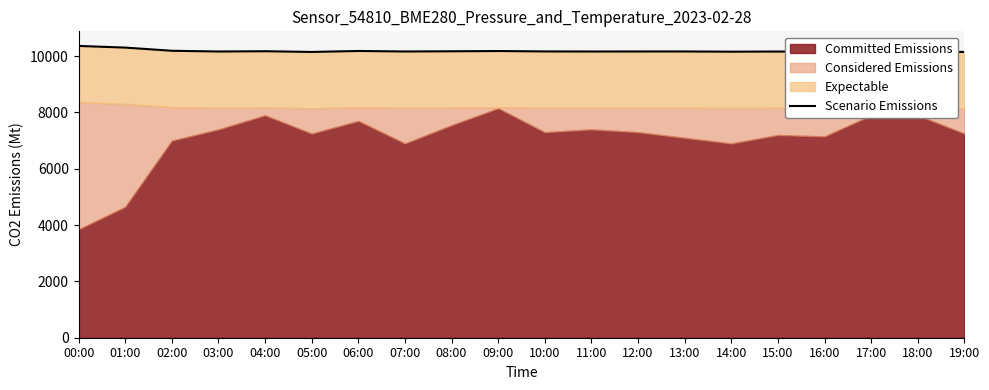

Which label corresponds to the largest value in the chart?

00:00